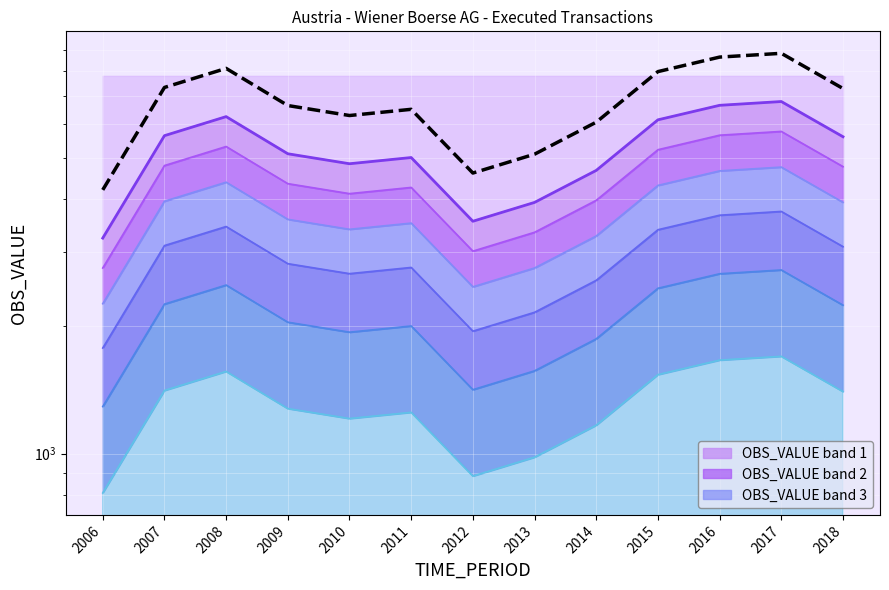

What is the sum of all Trend prediction values?

87672.2